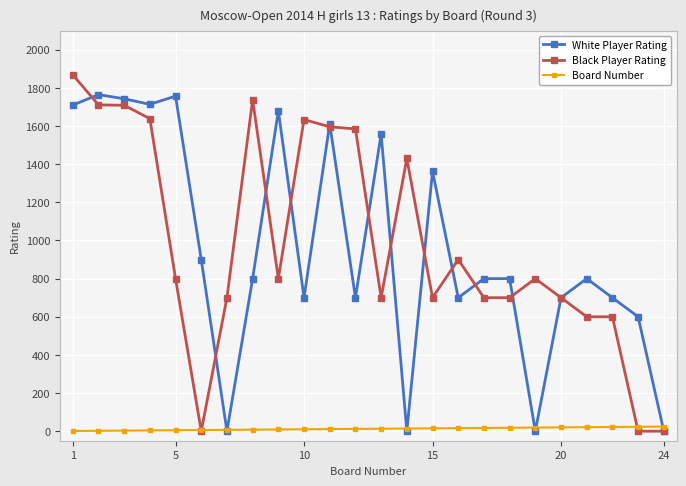

What is the greatest value displayed?

1869